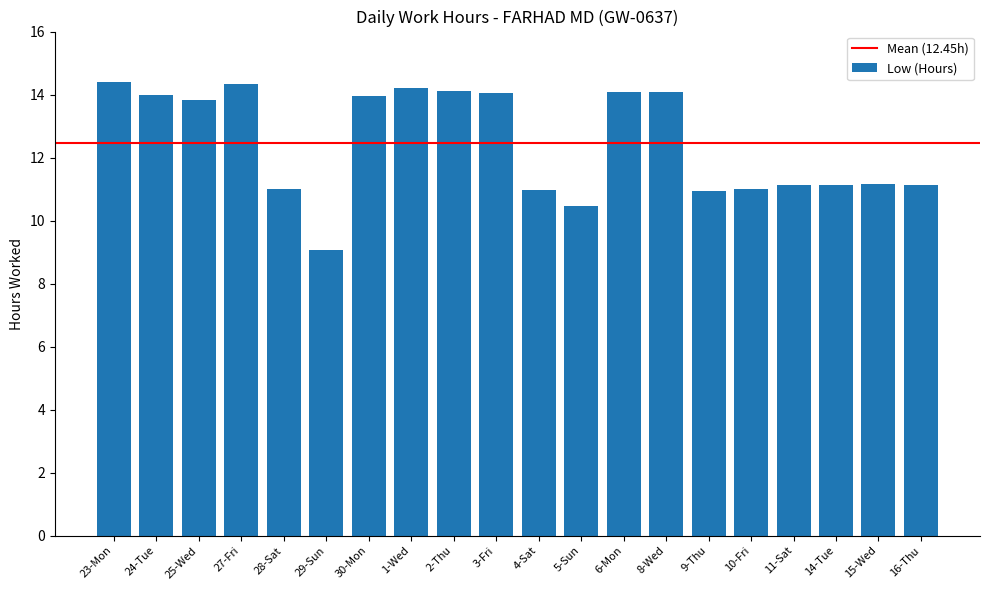

What is the ratio of the value at 24-Tue to the value at 9-Thu?

1.3